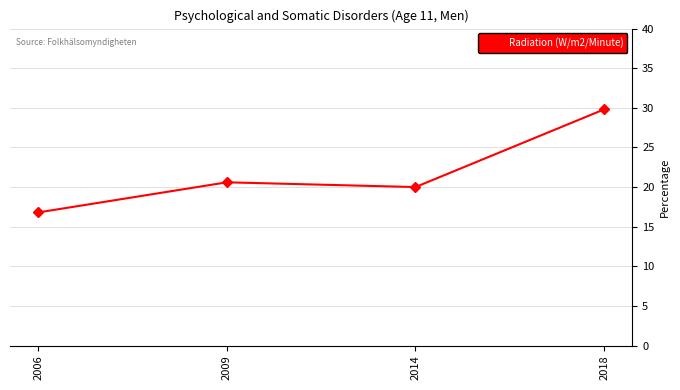

What is the value of the 2nd point from the left?

20.6